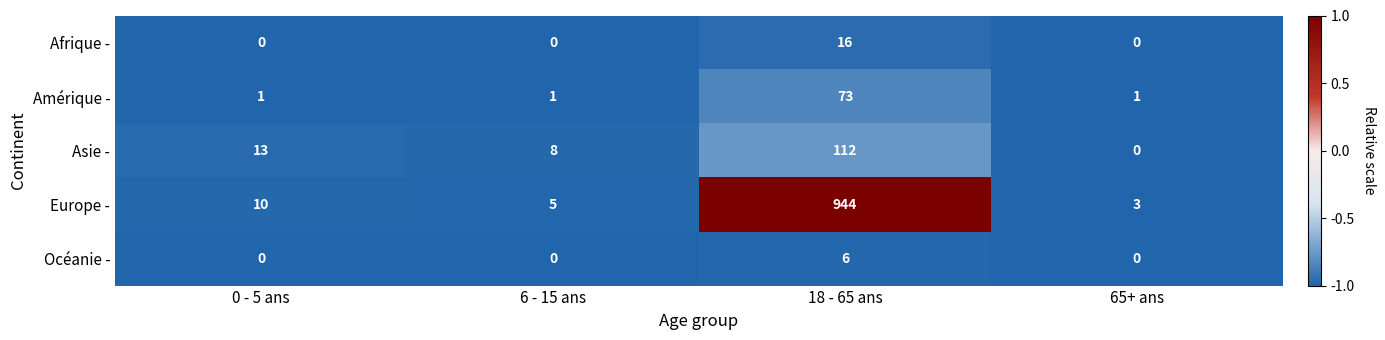

Which series has the largest total across all categories?

Europe -